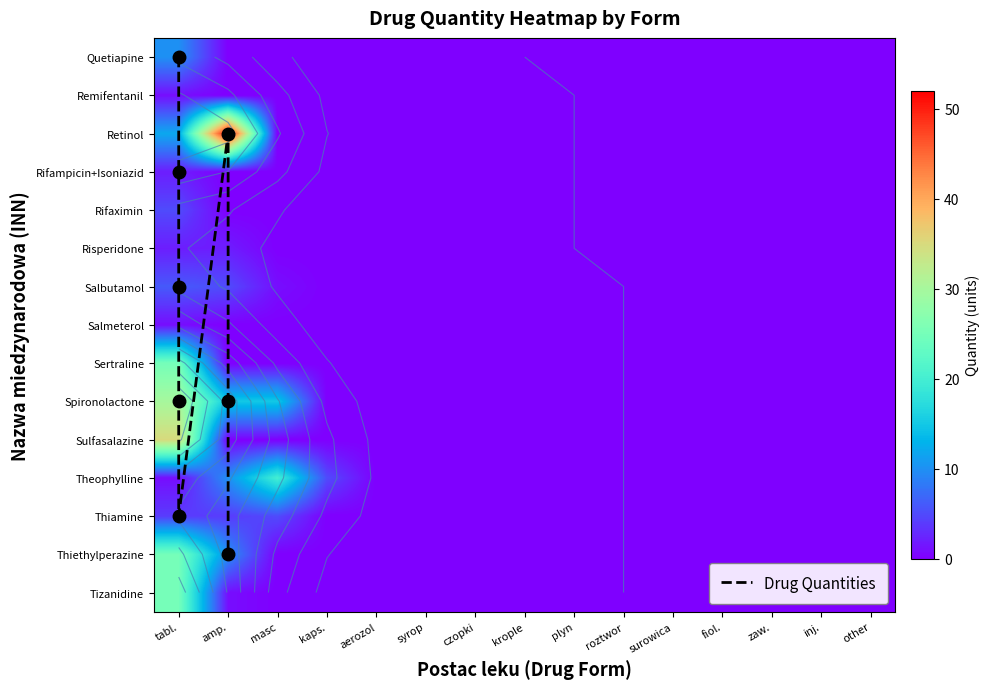

How many series are shown in this chart?

15